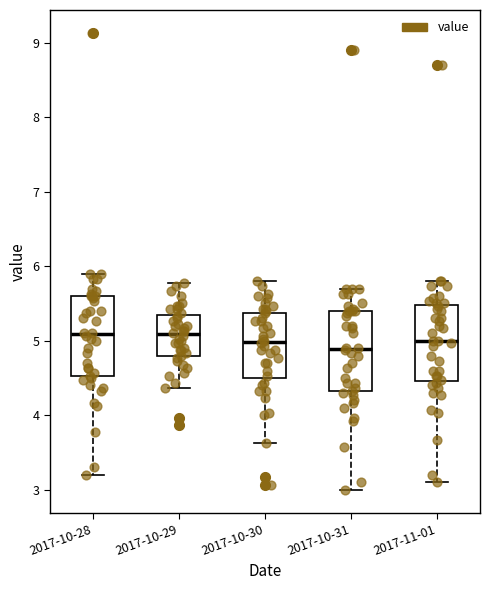

Reading left to right, read every box against the y-axis: the position of its median line, the range the box covers, and the ends of its whiskers. The values are not printed on the chart, so give them approximately, as read against the axis.

2017-10-28: median 5.1, box 4.5 to 5.6, whiskers 3.2 to 5.9
2017-10-29: median 5.1, box 4.8 to 5.3, whiskers 4.4 to 5.8
2017-10-30: median 5.0, box 4.5 to 5.4, whiskers 3.6 to 5.8
2017-10-31: median 4.9, box 4.3 to 5.4, whiskers 3.0 to 5.7
2017-11-01: median 5.0, box 4.5 to 5.5, whiskers 3.1 to 5.8